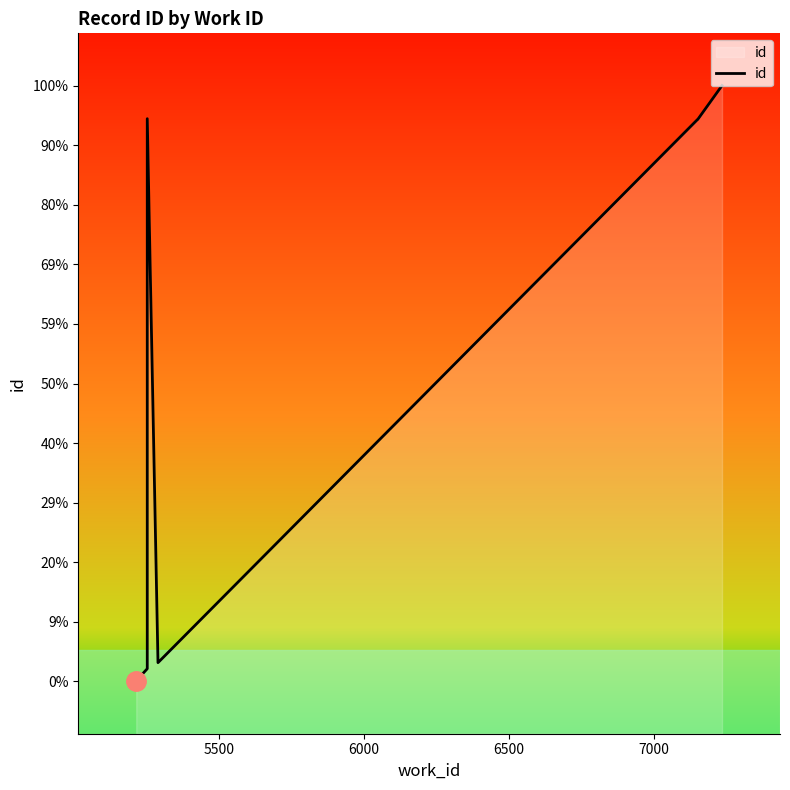

Count the number of values greater than 14210.

4